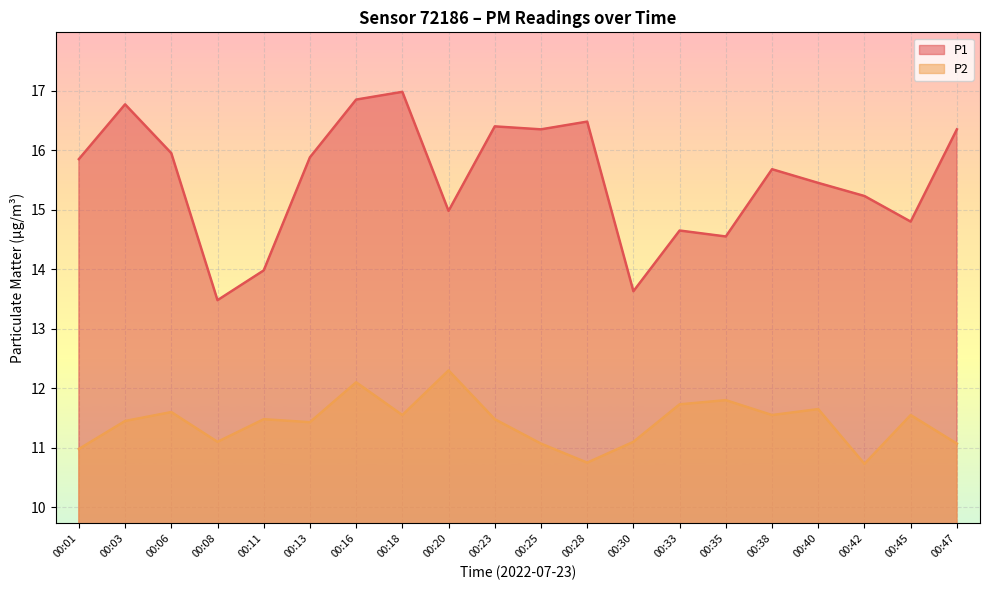

What is the difference between the highest and lowest values at 00:42?

4.5